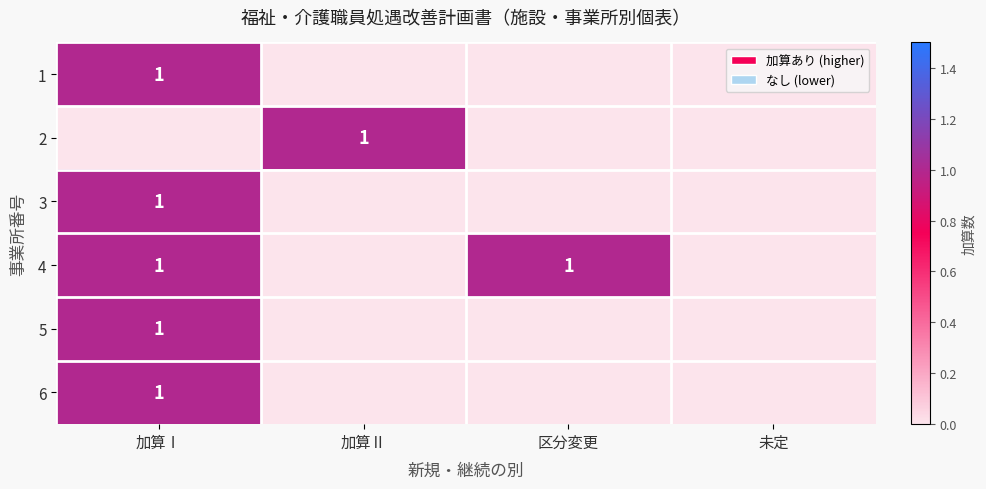

At how many categories does at least one series exceed 0?

3